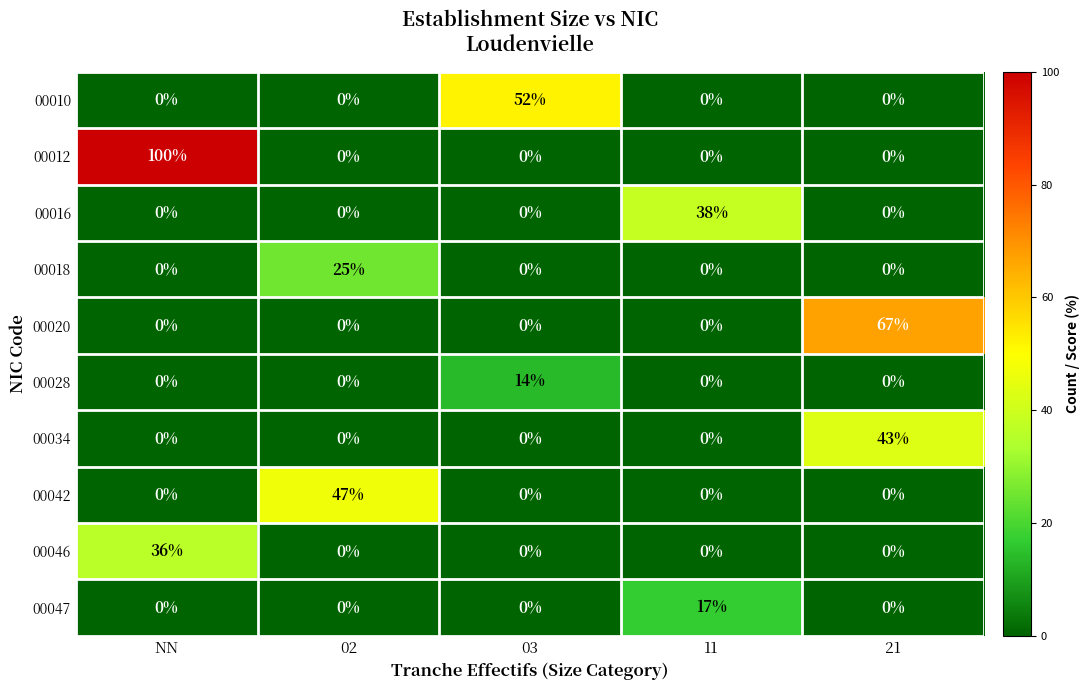

What is the difference between the highest and lowest values at 21?

67